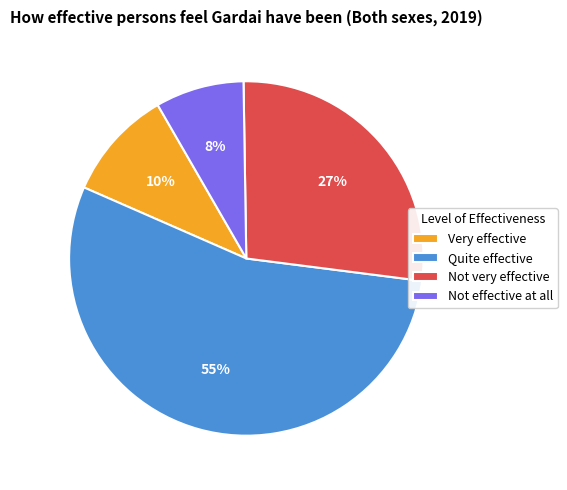

Which slice represents more than half of the pie?

Quite effective